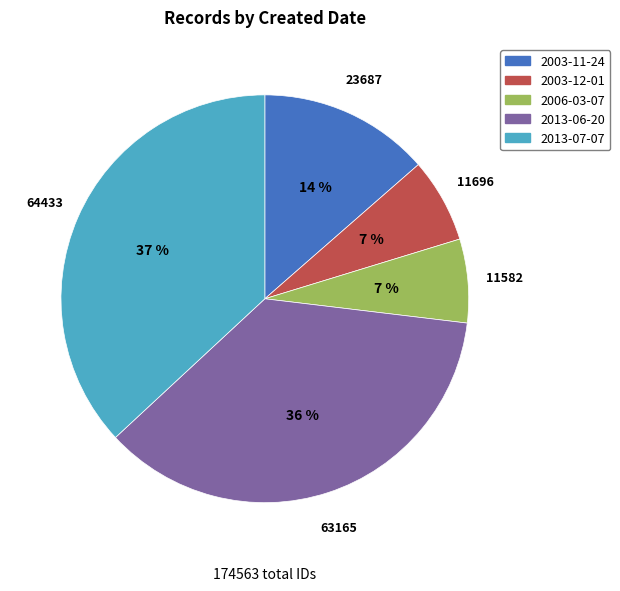

Is there any slice that represents more than half of the pie?

No